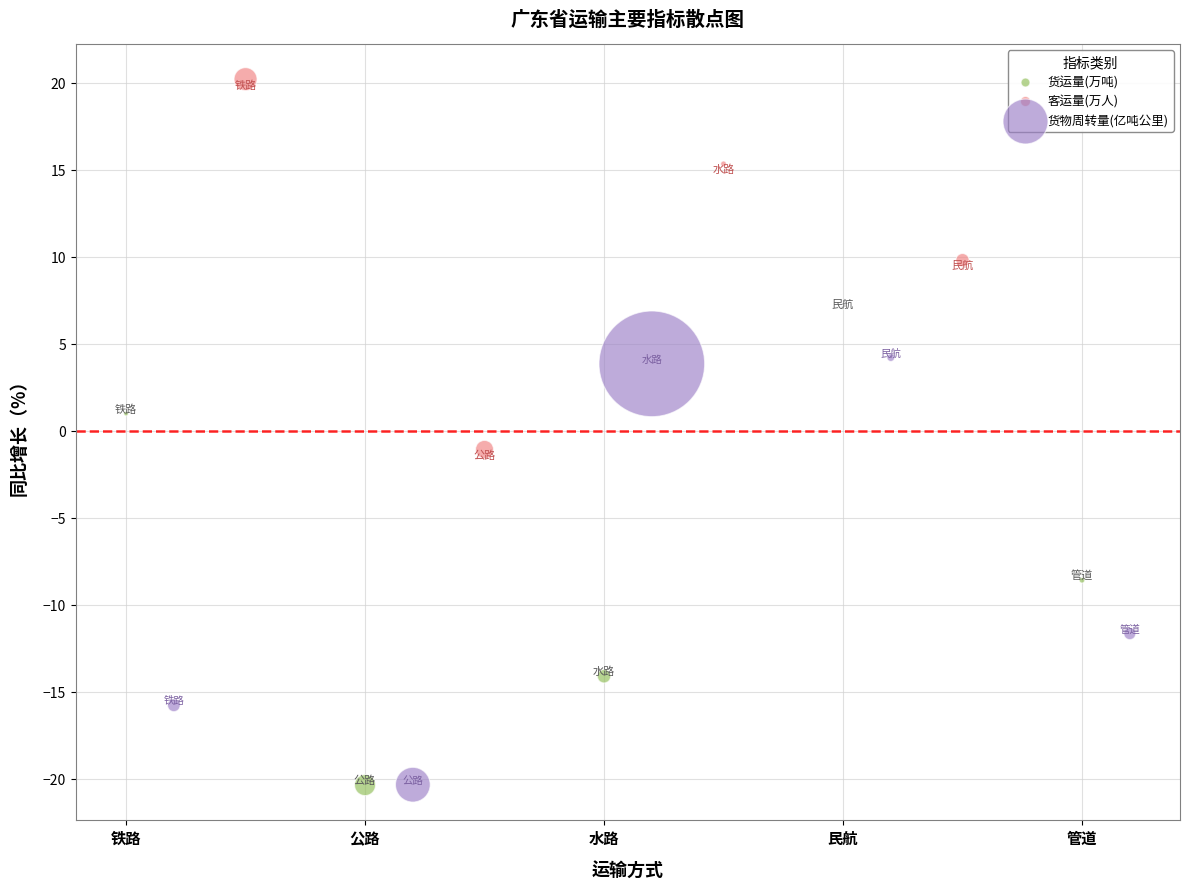

Which series has the largest Y range (max minus min)?

货运量(万吨)